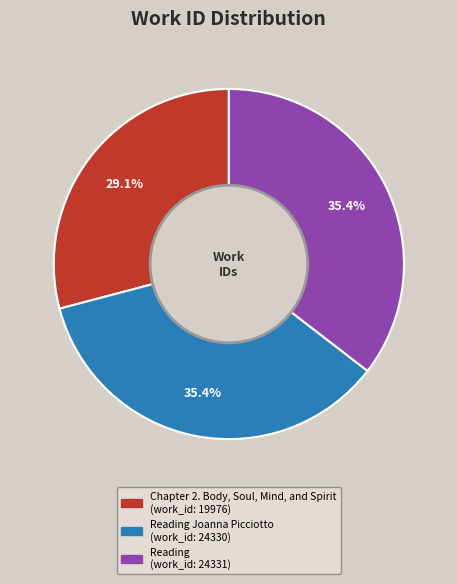

Is there any slice that represents more than half of the pie?

No